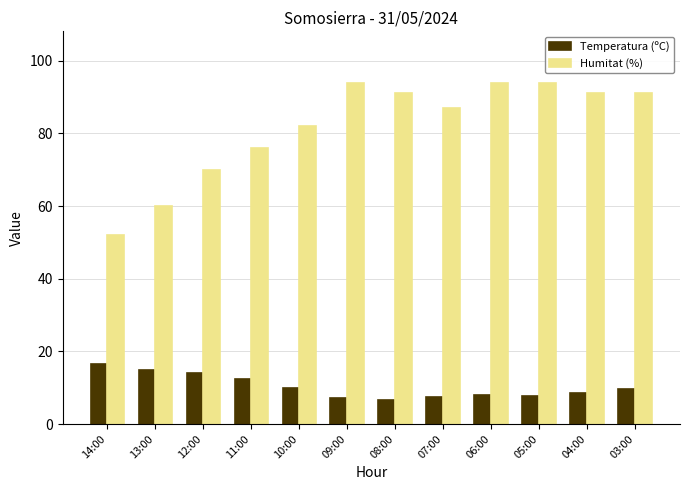

What is the minimum value shown in the chart?

6.5